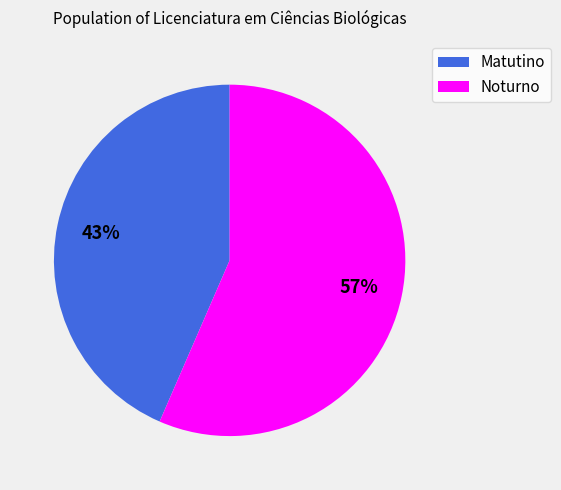

To the nearest percent, what is the average slice percentage?

50%